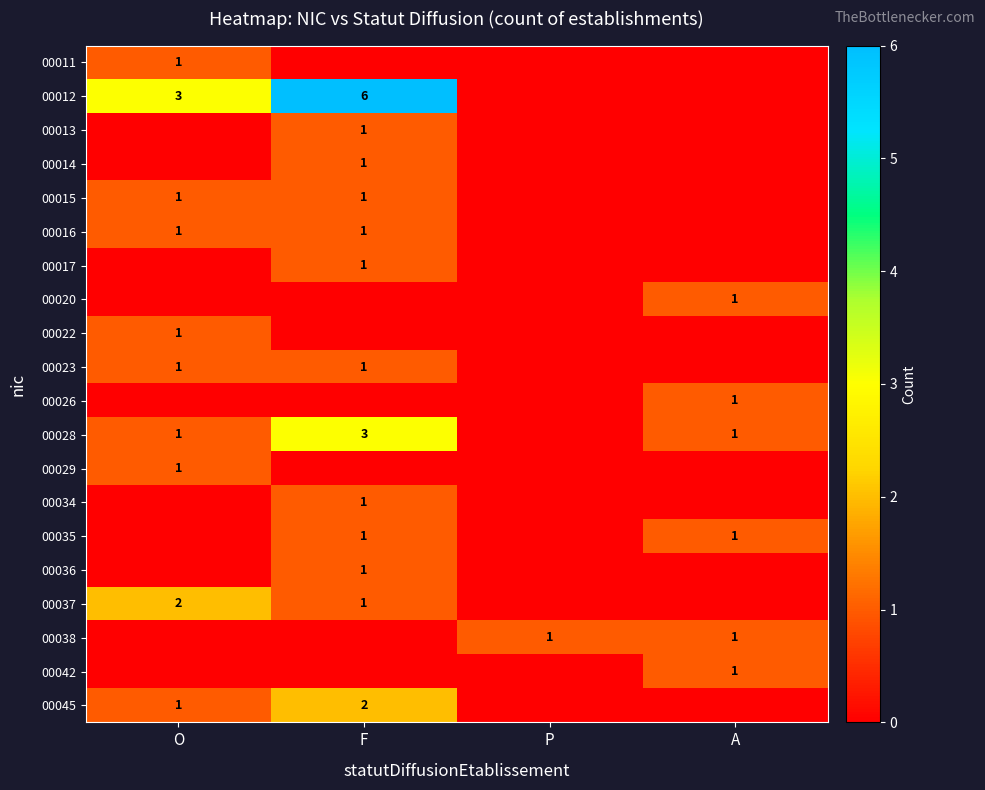

What is the difference between the 00012 values at F and O?

3